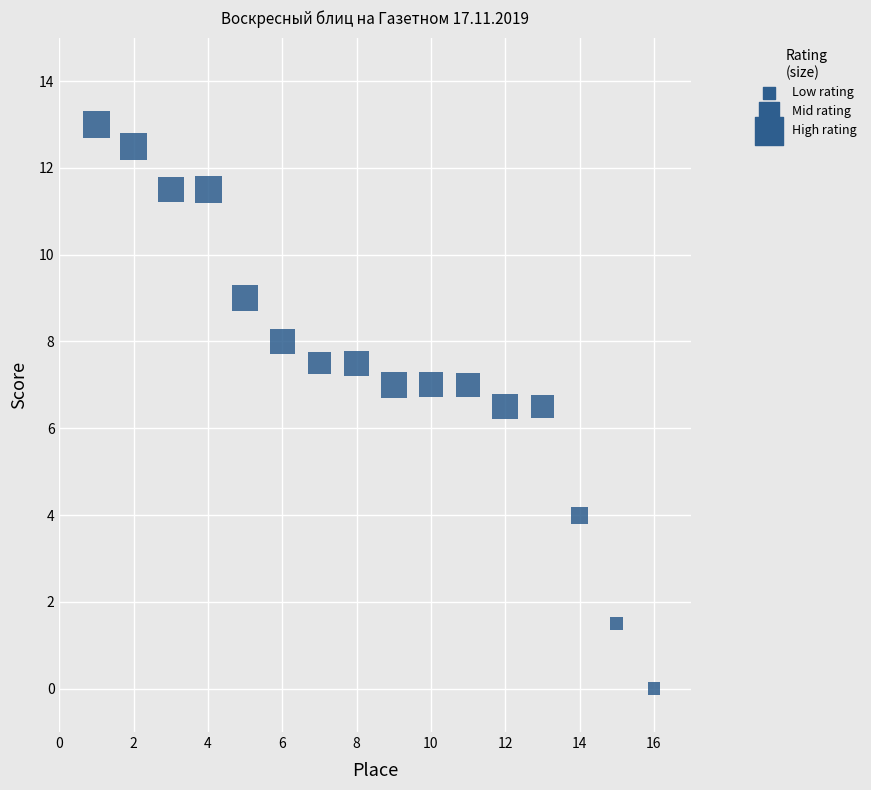

What is the range of X values (max minus min)?

15.0